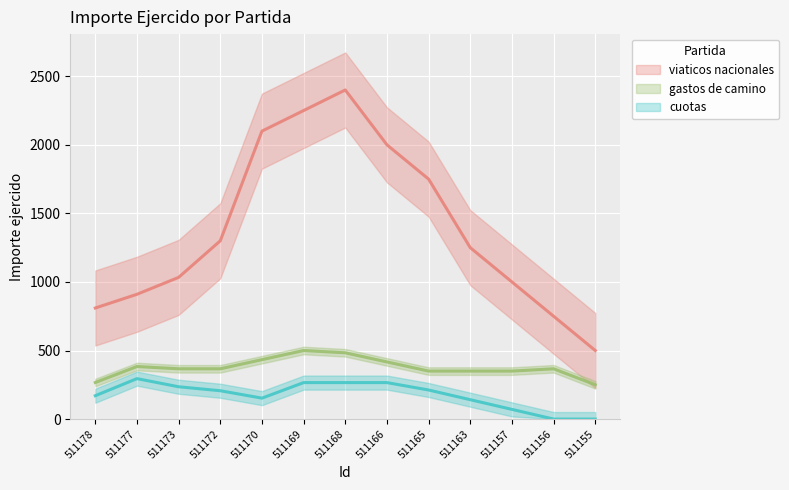

Count the number of categories in the chart.

13